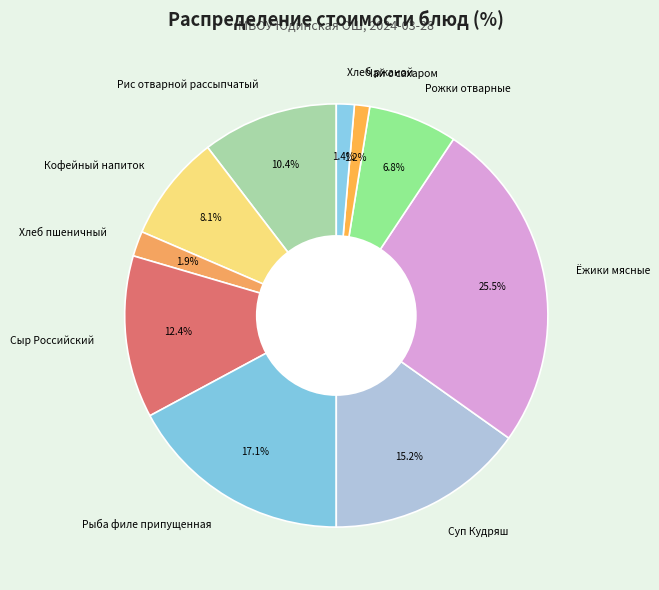

Is Рис отварной рассыпчатый the majority of the pie?

No